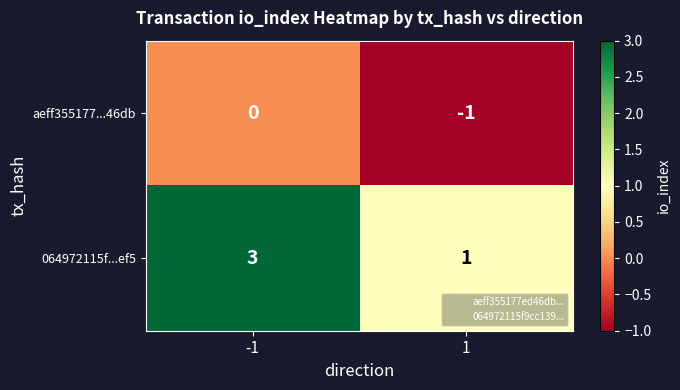

What is the spread (max minus min) of values at -1?

3